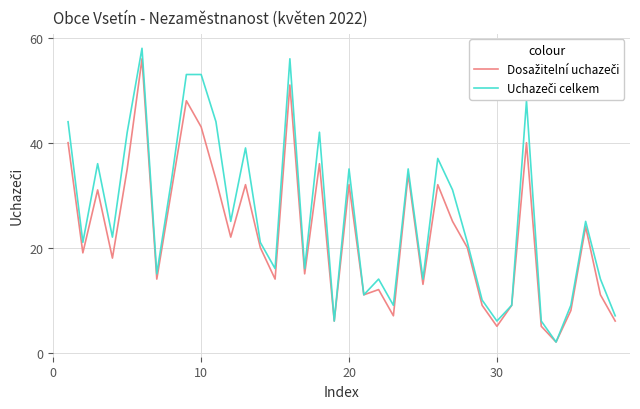

How many lines are shown in the chart?

2